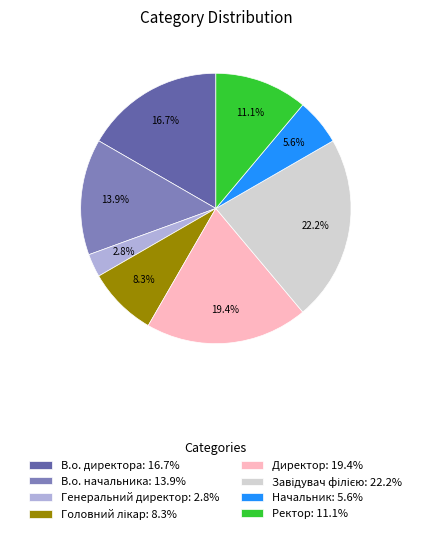

To the nearest percent, what is the difference between the largest and smallest slice percentages?

19%